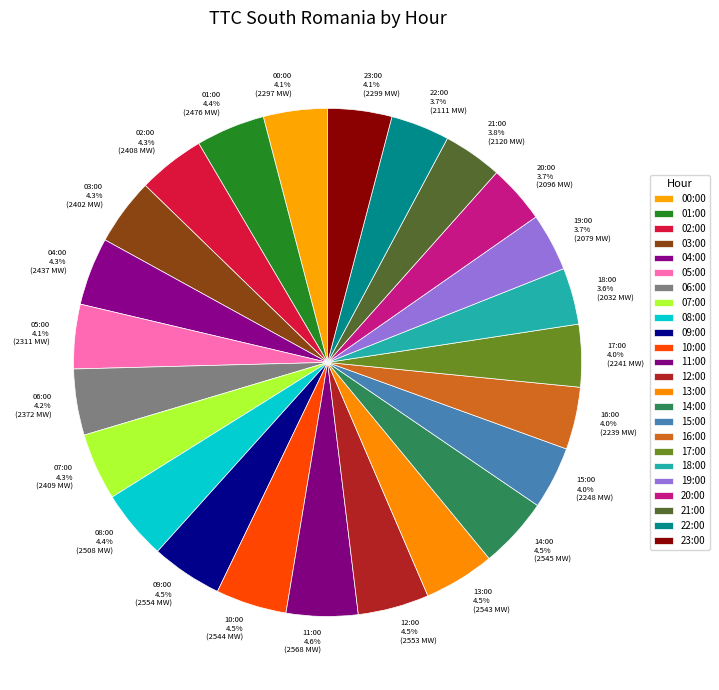

Does any single category account for the majority?

No